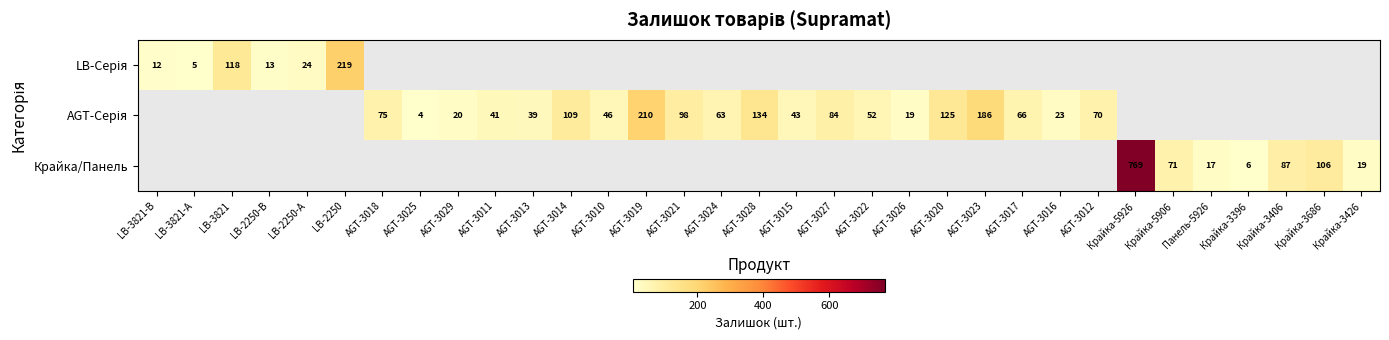

At how many categories does at least one series exceed 514?

1